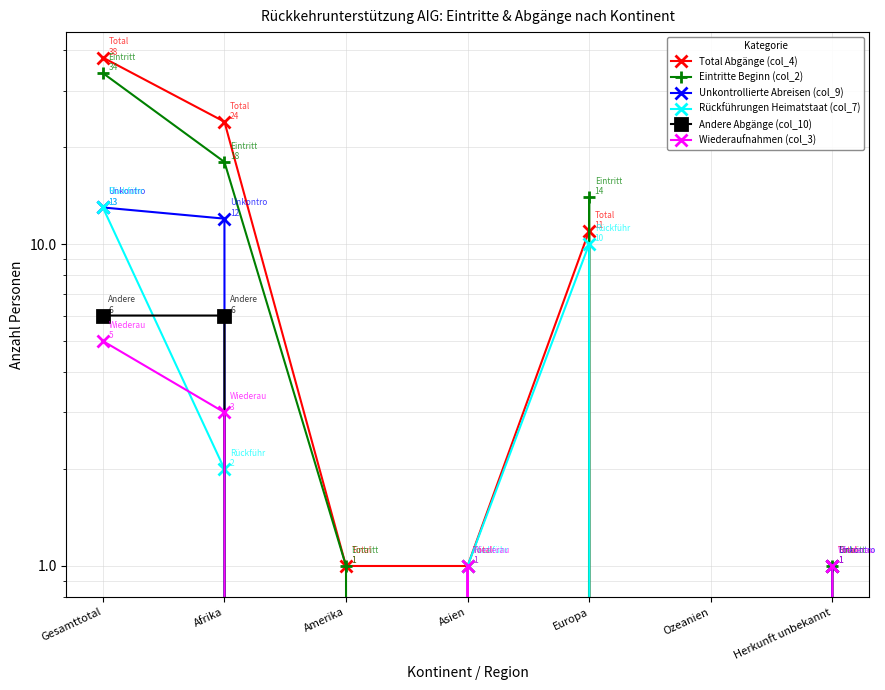

At which label does Unkontrollierte Abreisen (col_9) reach its peak?

Gesamttotal